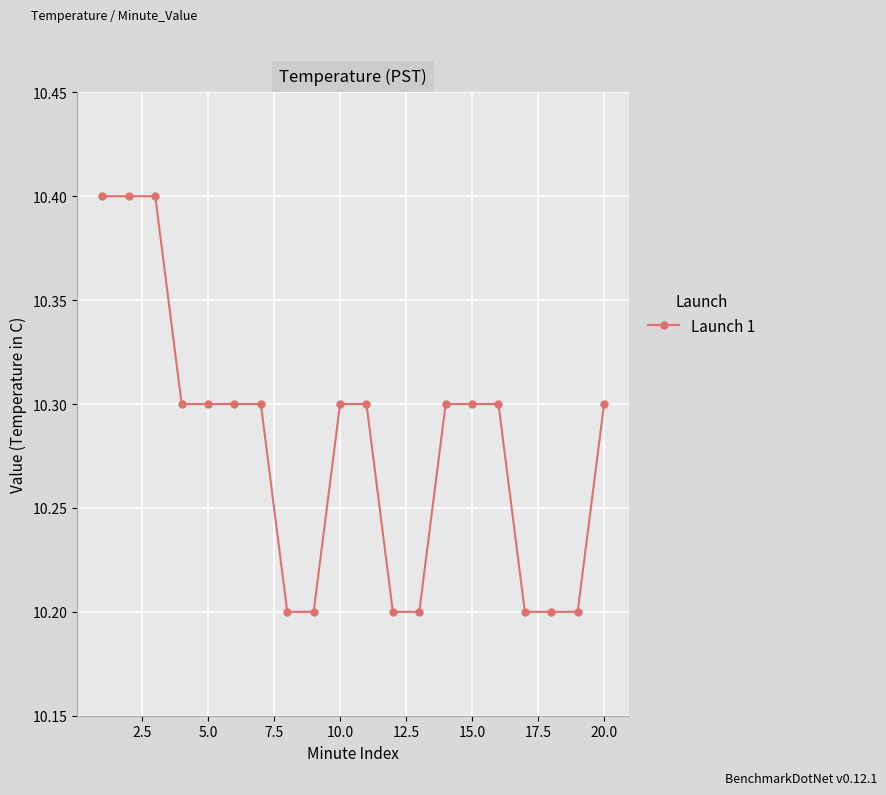

What is the maximum value shown in the chart?

10.4